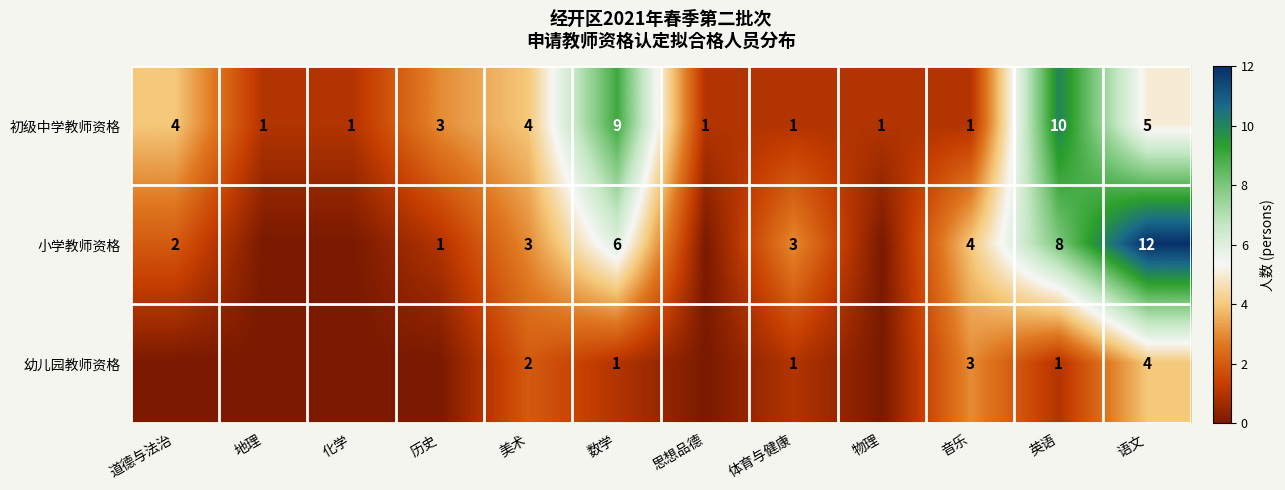

Rank the series at 数学 from lowest to highest value.

幼儿园教师资格, 小学教师资格, 初级中学教师资格